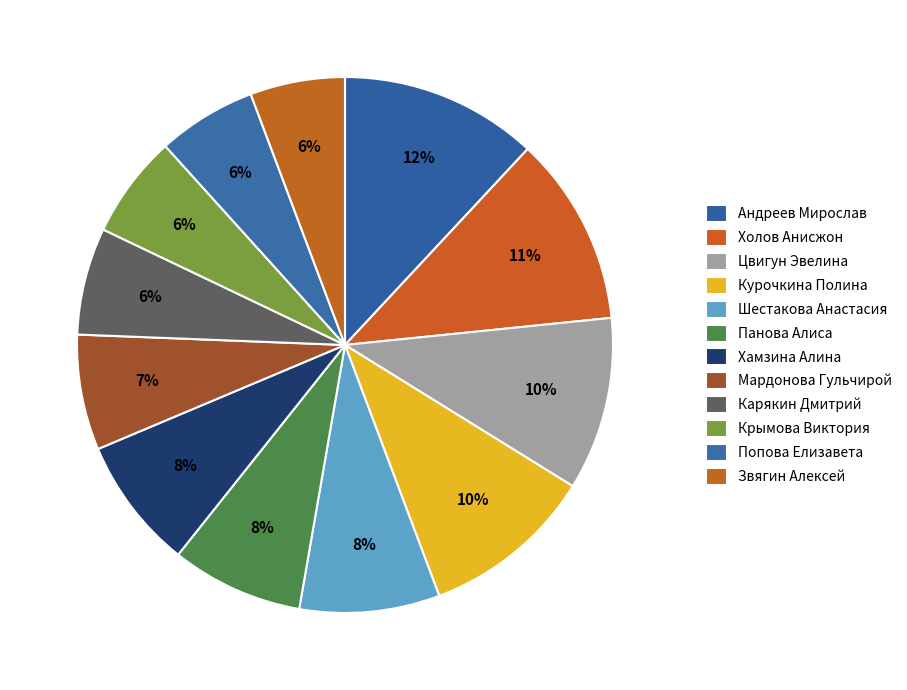

How many slices are in this pie chart?

12